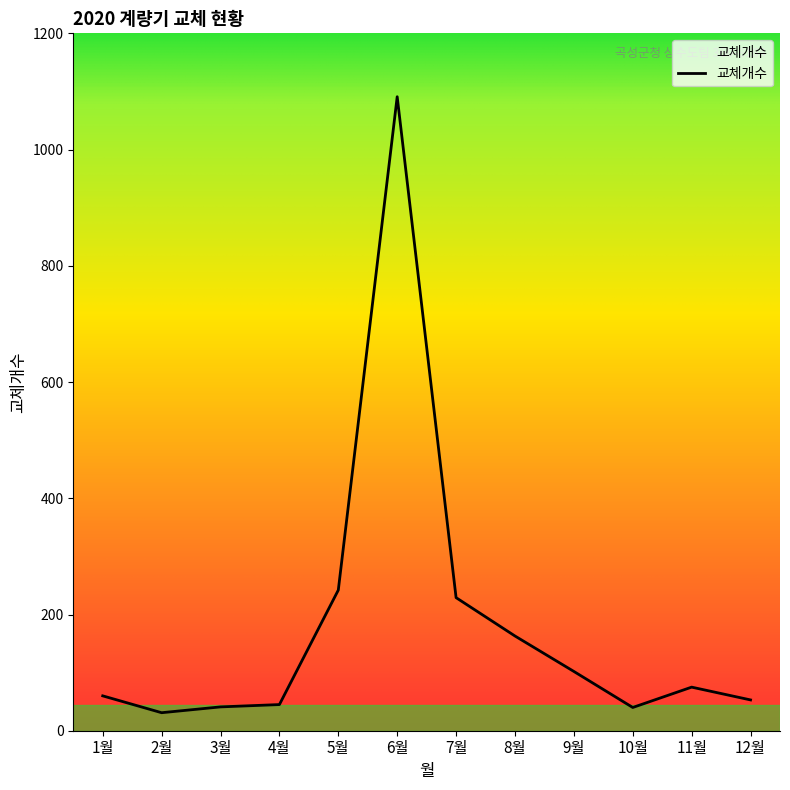

What position from the right is 8월?

5